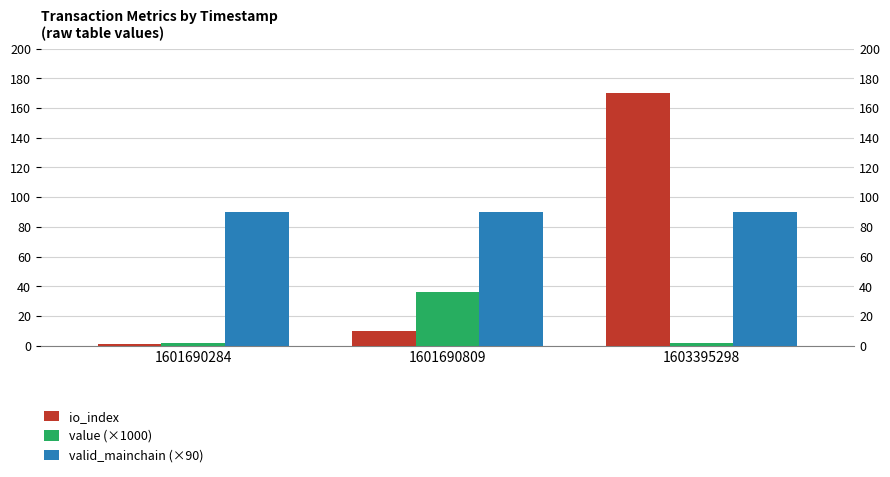

List the series in order of their peak value, highest first.

io_index, valid_mainchain (×90), value (×1000)